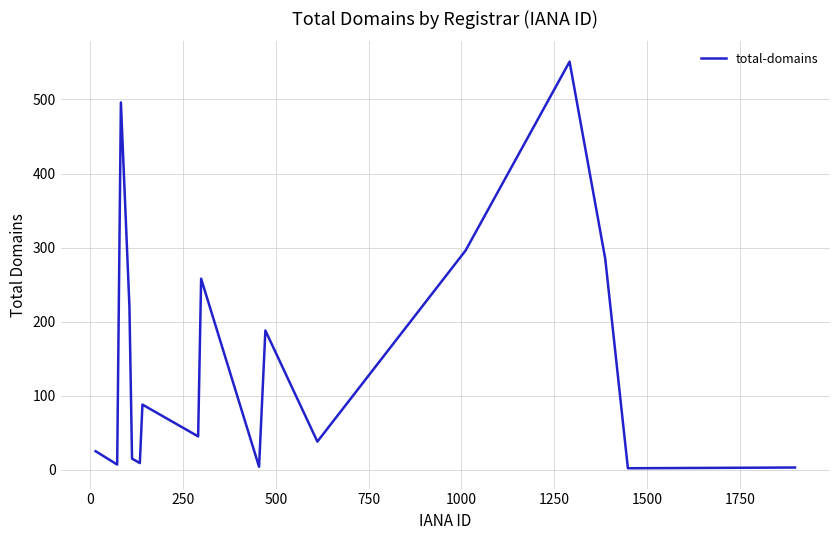

What is the sum of all values?

2530